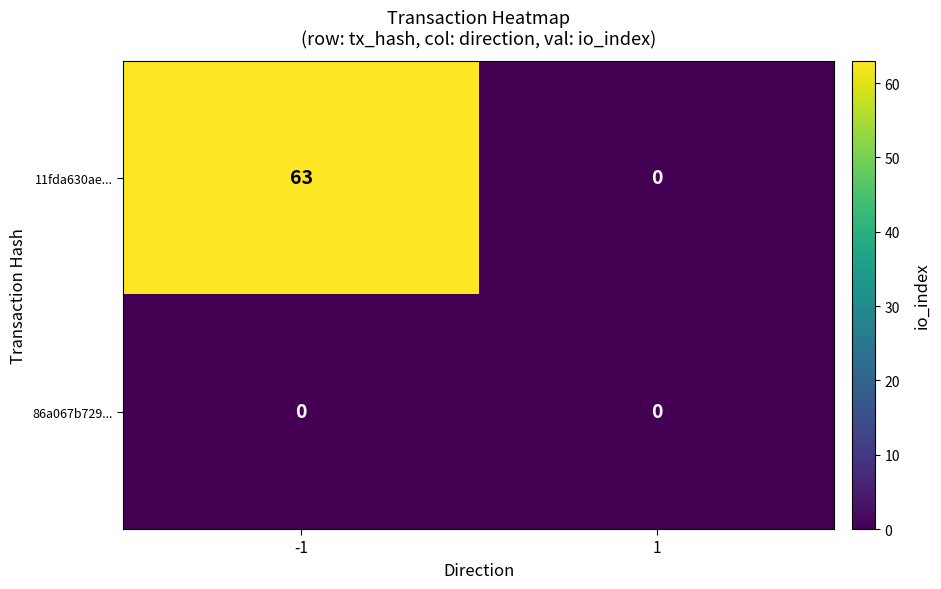

Is the value of 11fda630ae... at -1 greater than the value of 86a067b729... at 1?

Yes